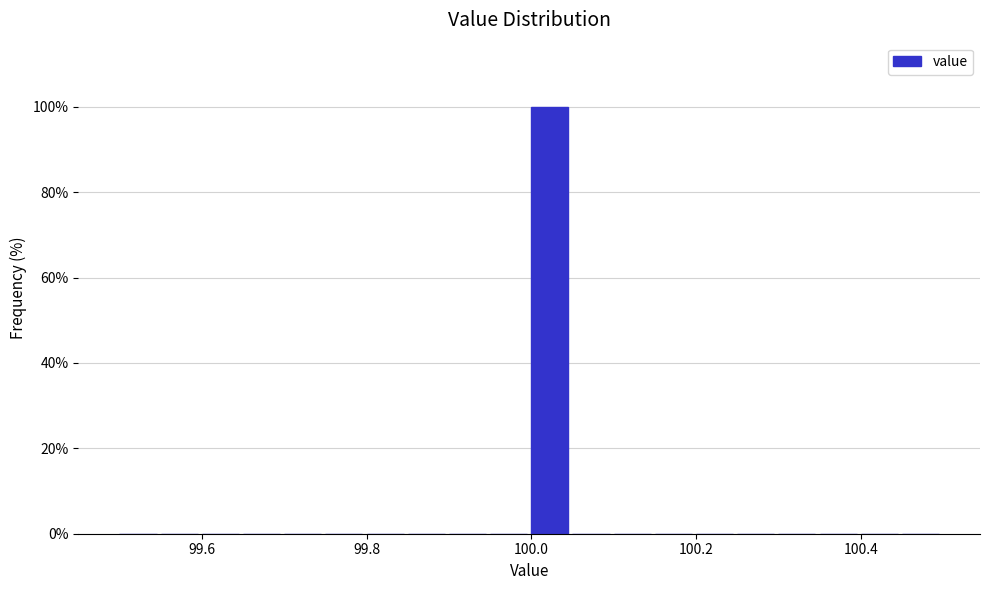

Around what value on the x-axis is the tallest bar? Give the approximate position of its centre, as read against the axis.

100.02